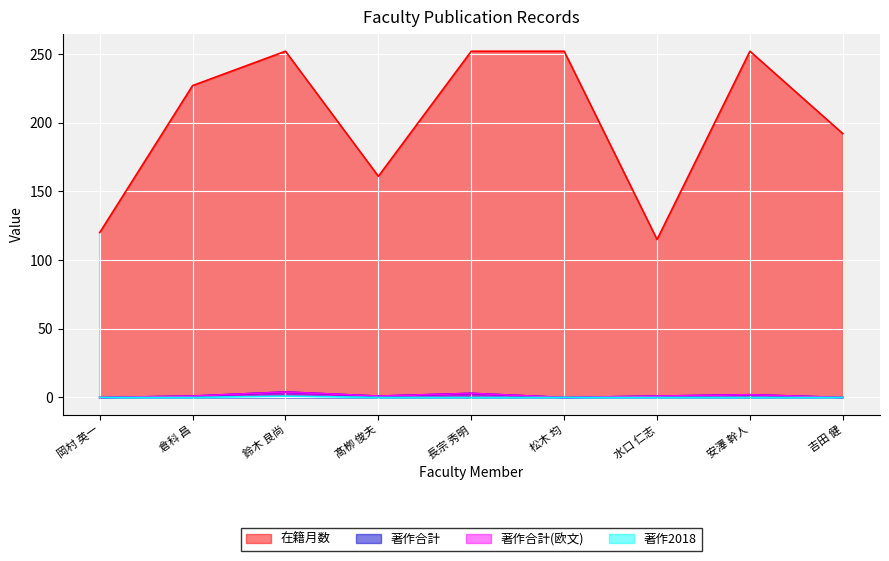

How many positive values does the 著作合計 series have?

6